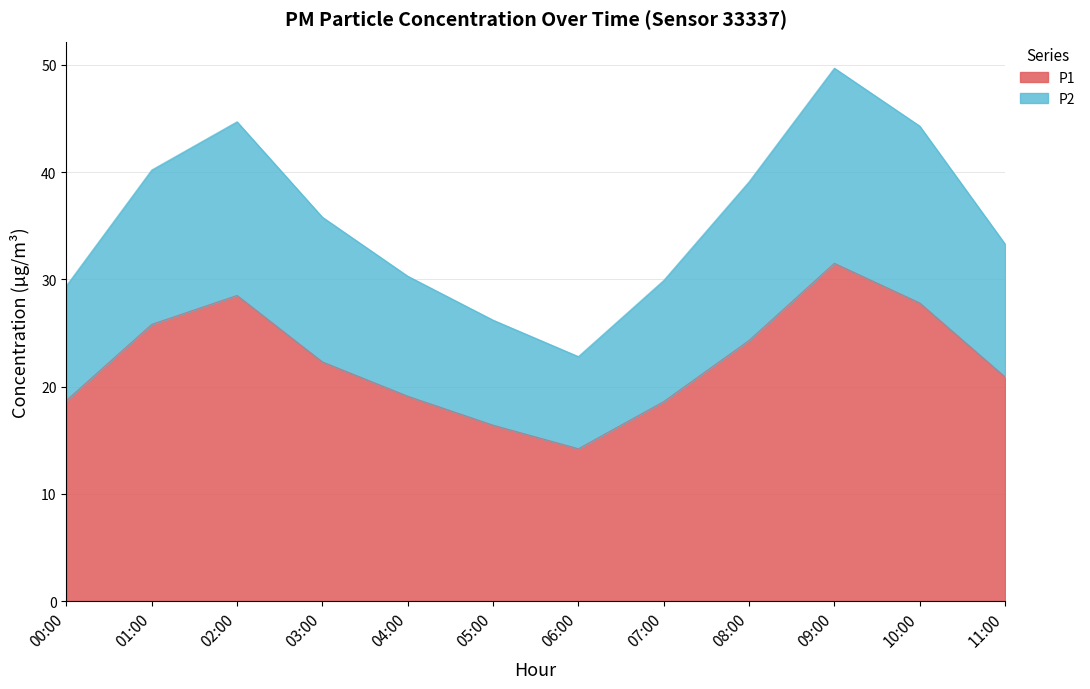

Which has a higher value, 05:00 or 00:00?

00:00